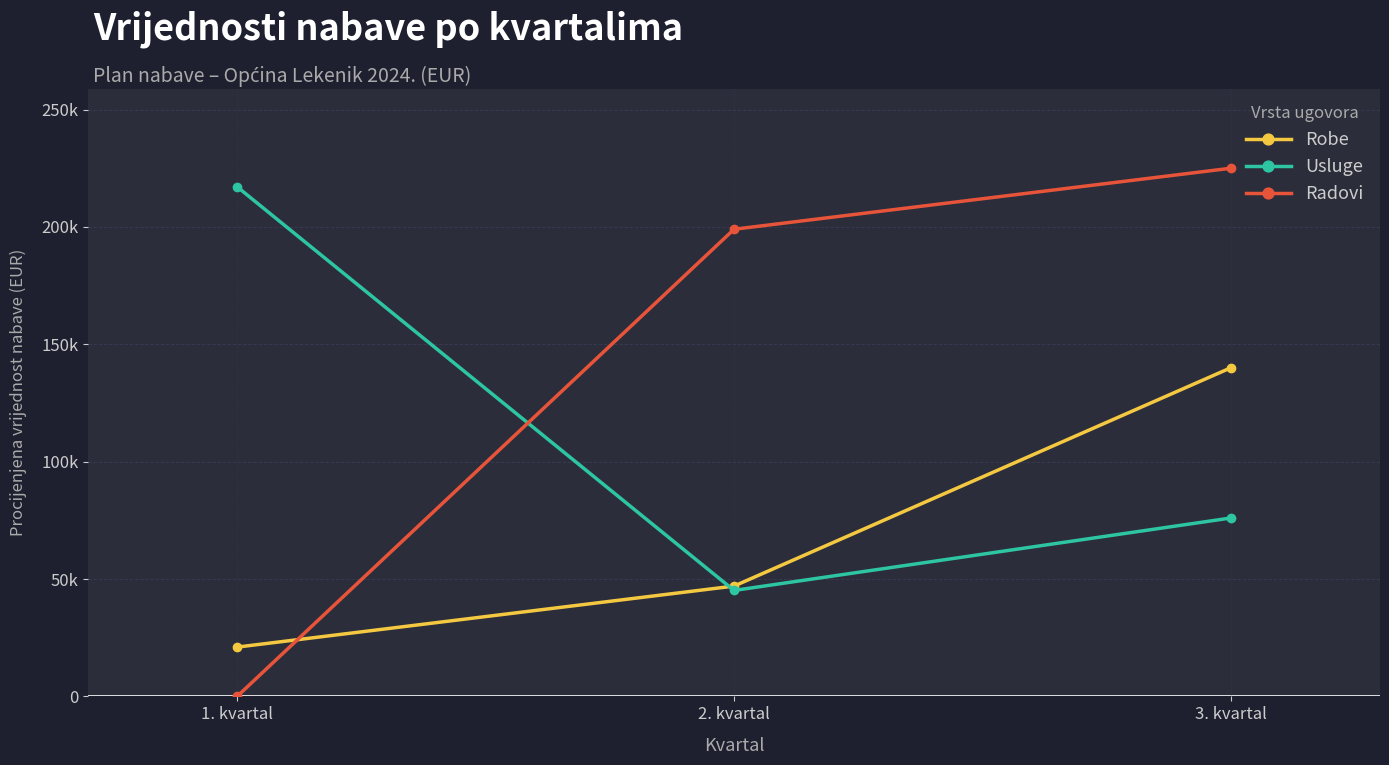

What is the approximate value of Robe at 3. kvartal?

140000.0